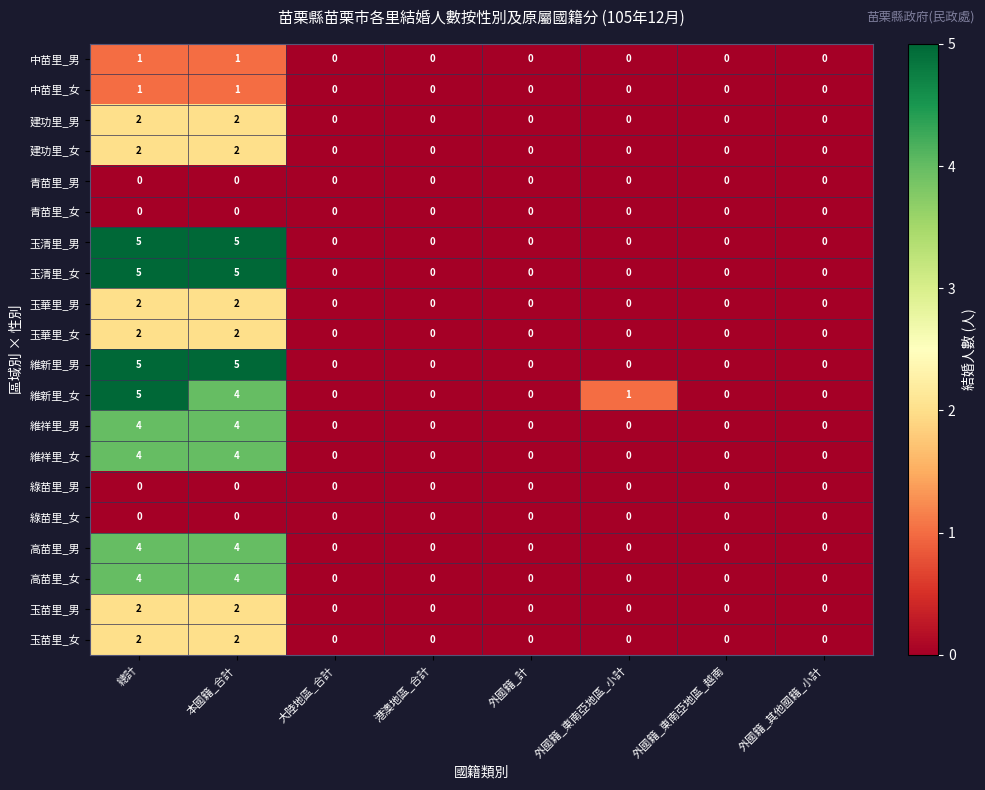

What is the maximum value shown in the chart?

5